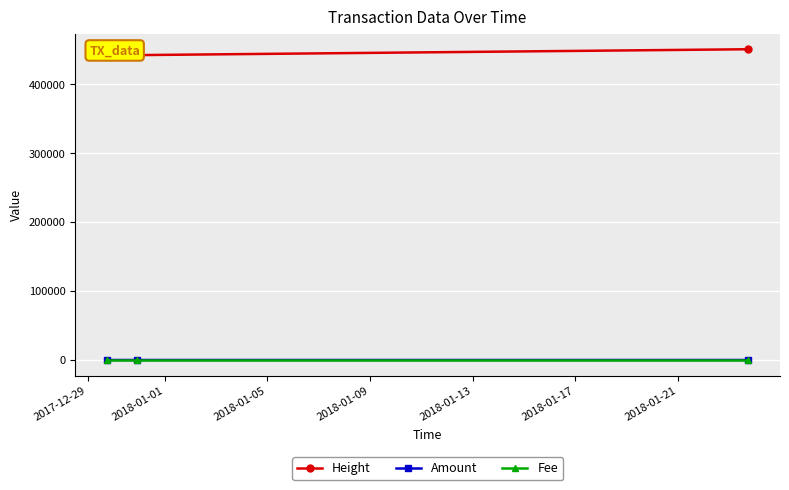

At how many categories does at least one series exceed 432259?

3